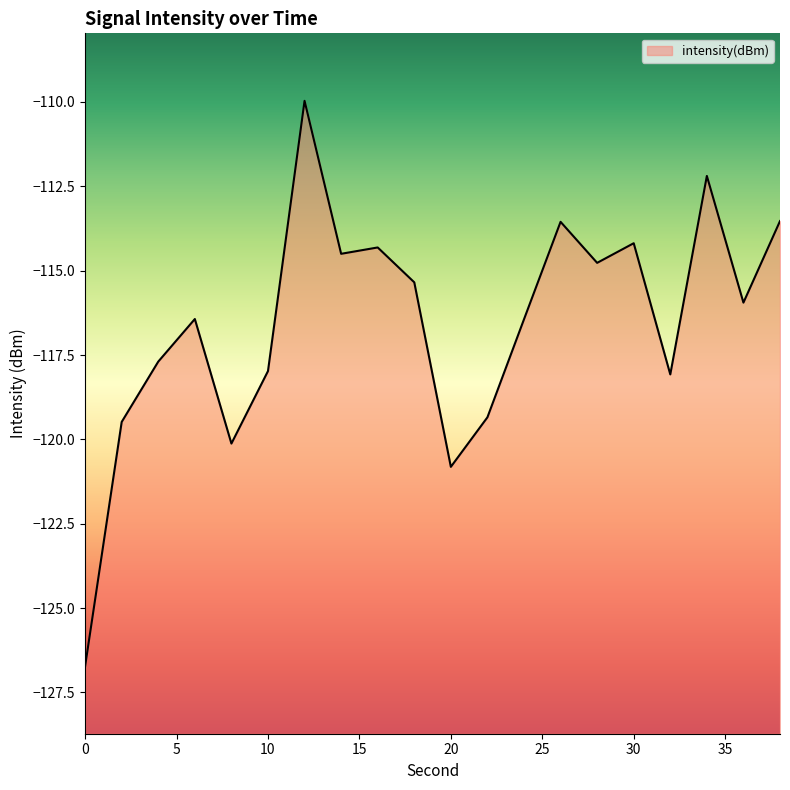

Where is the first local minimum?

8